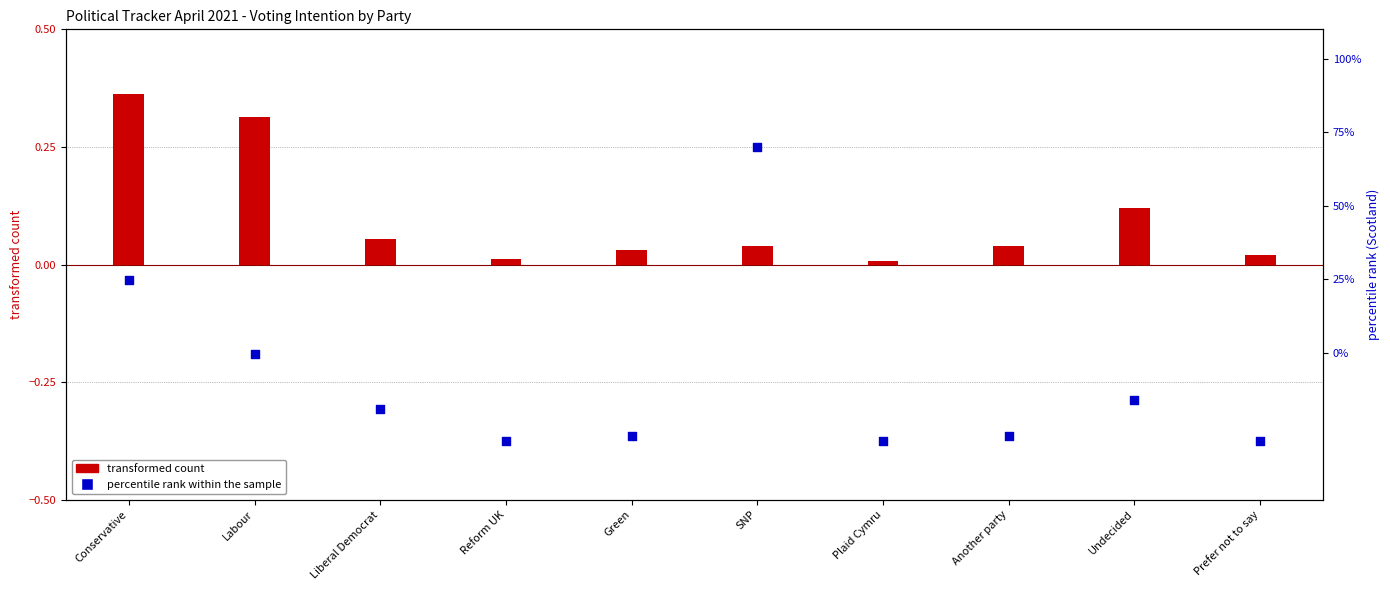

Which series reaches the maximum Y coordinate?

percentile rank within the sample (Scotland)